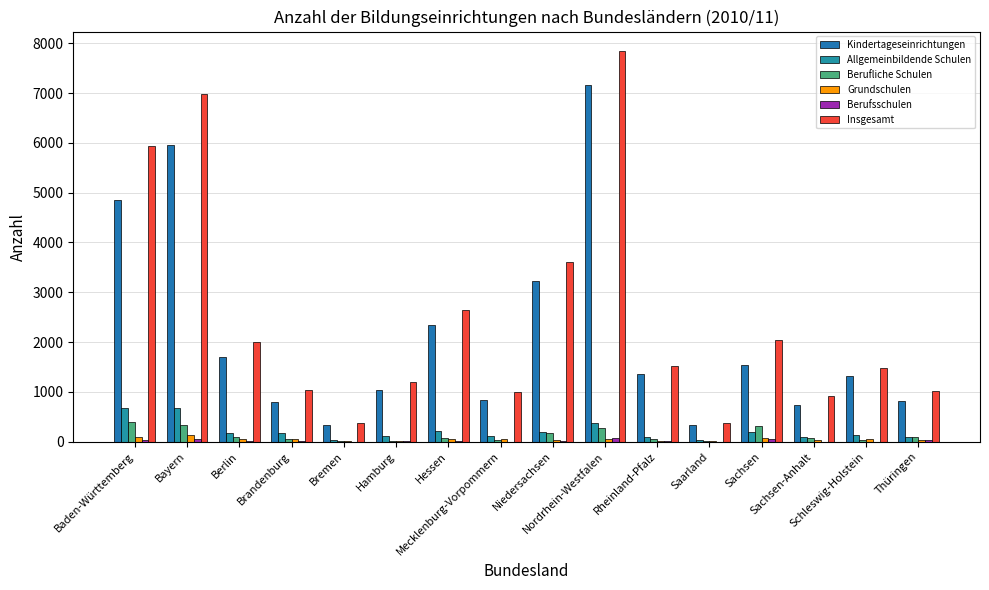

What is the sum of the Allgemeinbildende Schulen values at Bremen and Brandenburg?

211